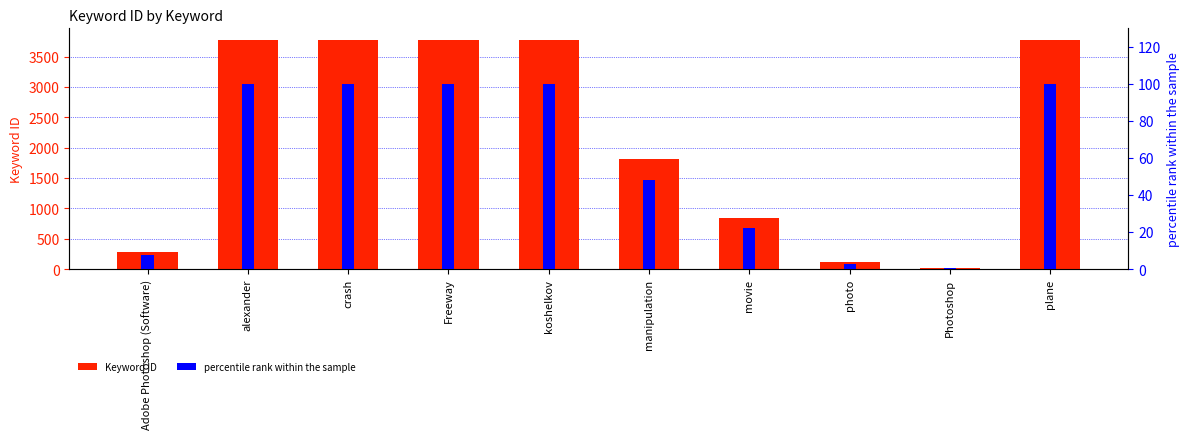

Reading left to right, what are all the values shown in this chart?

Keyword ID: Adobe Photoshop (Software)=283.0	alexander=3773.0	crash=3772.0	Freeway=3770.0	koshelkov=3774.0	manipulation=1815.0	movie=844.0	photo=110.0	Photoshop=19.0	plane=3771.0
percentile rank within the sample: Adobe Photoshop (Software)=7.5	alexander=100.0	crash=99.9	Freeway=99.9	koshelkov=100.0	manipulation=48.1	movie=22.4	photo=2.9	Photoshop=0.5	plane=99.9